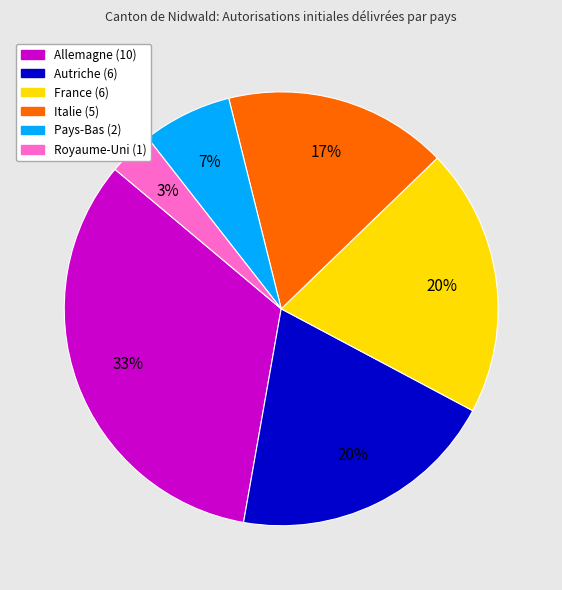

What is the ratio of the value at Royaume-Uni to the value at Italie?

0.2